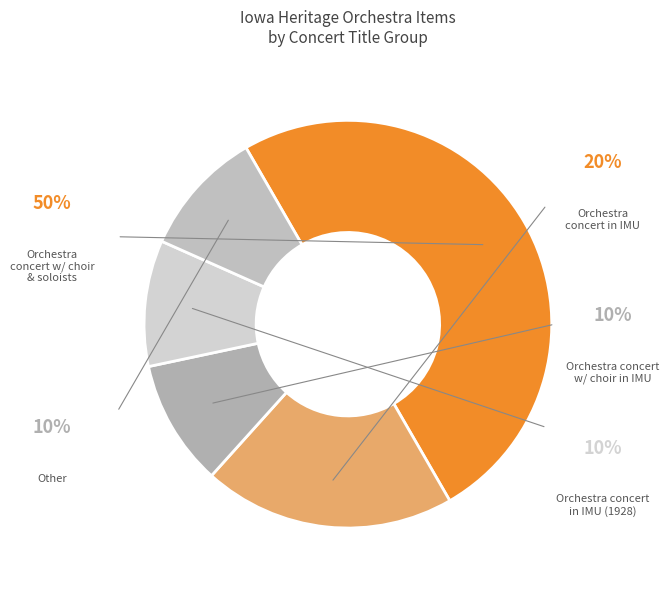

To the nearest percent, what is the average slice percentage?

20%